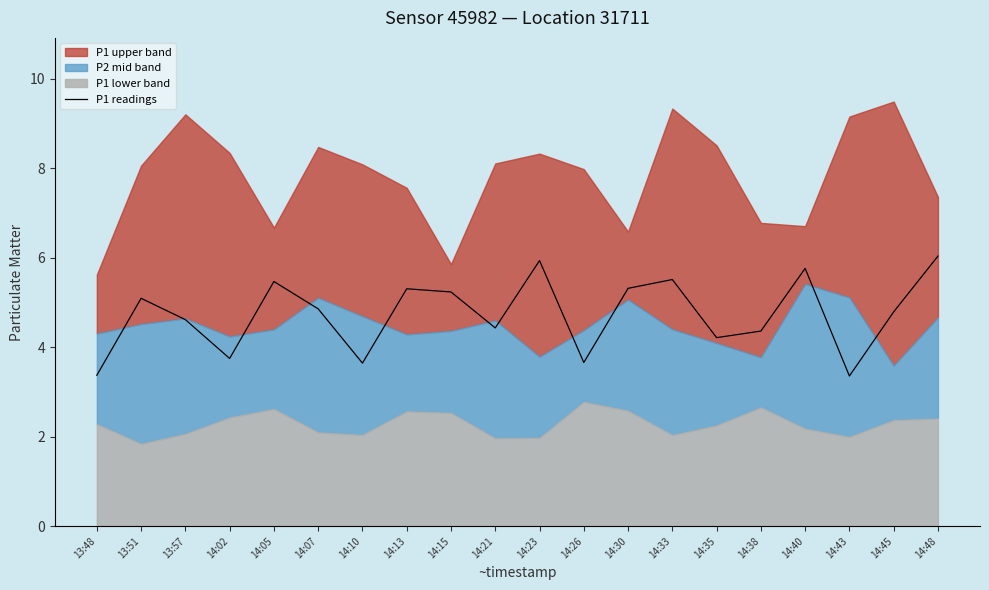

At which category does the data reach its first local peak?

13:51